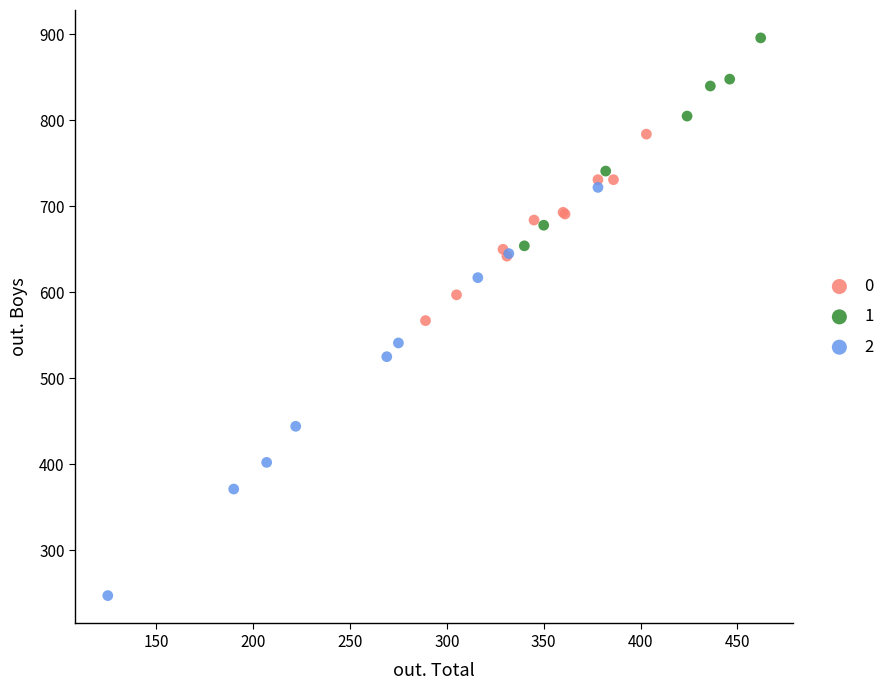

Which series reaches the minimum Y coordinate?

2